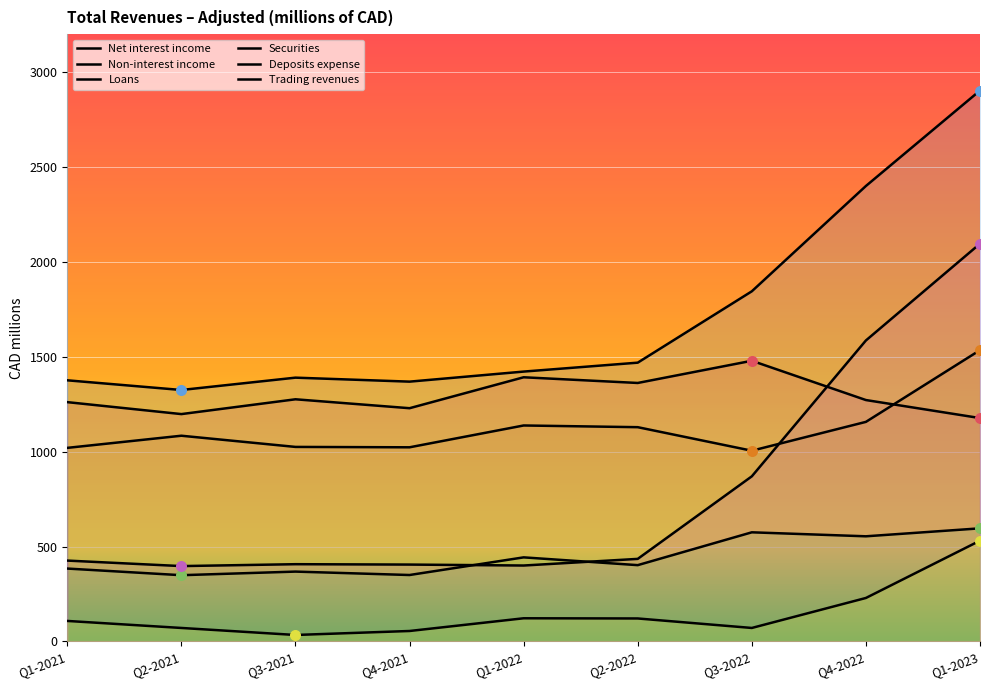

Which series reaches the minimum Y coordinate?

Trading revenues